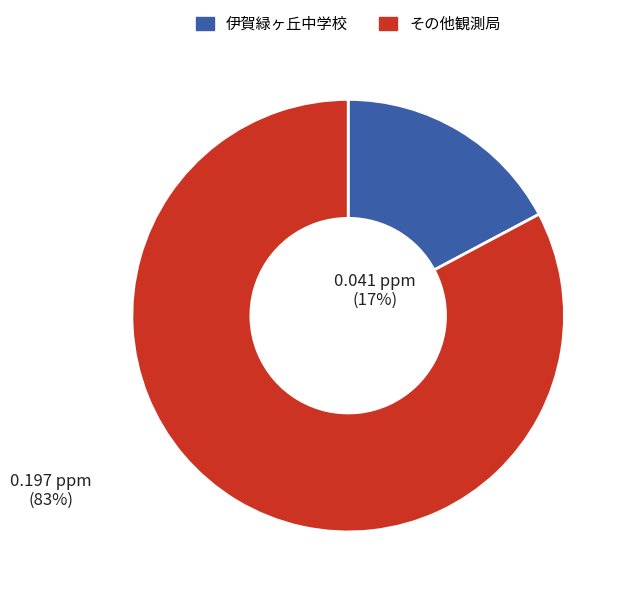

Is there any slice that represents more than half of the pie?

Yes